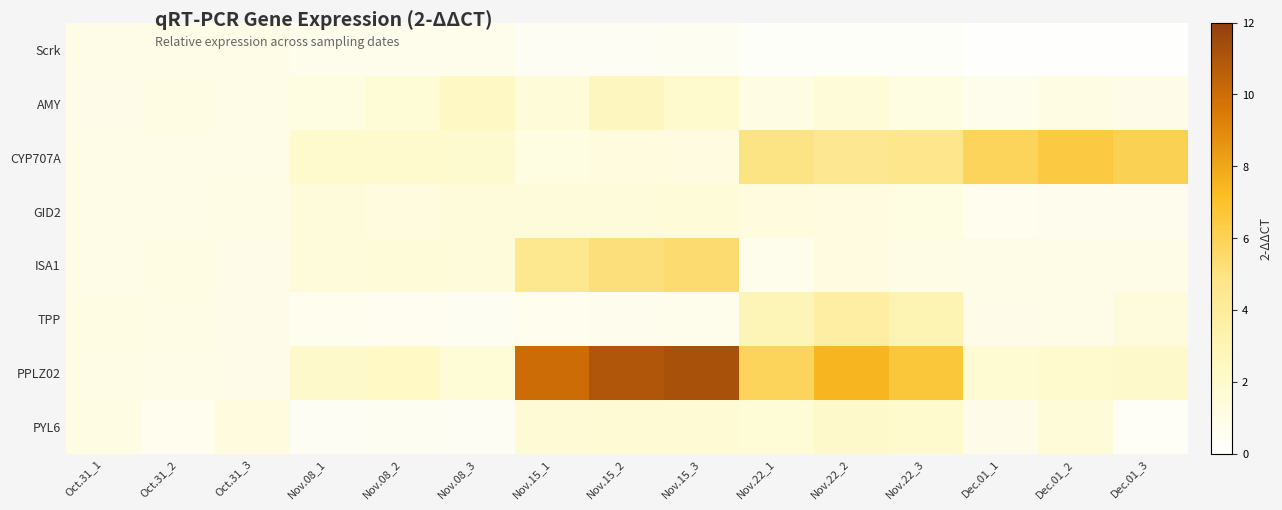

Rank the series at Nov.08_3 from lowest to highest value.

PYL6, TPP, Scrk, ISA1, GID2, PPLZ02, CYP707A, AMY